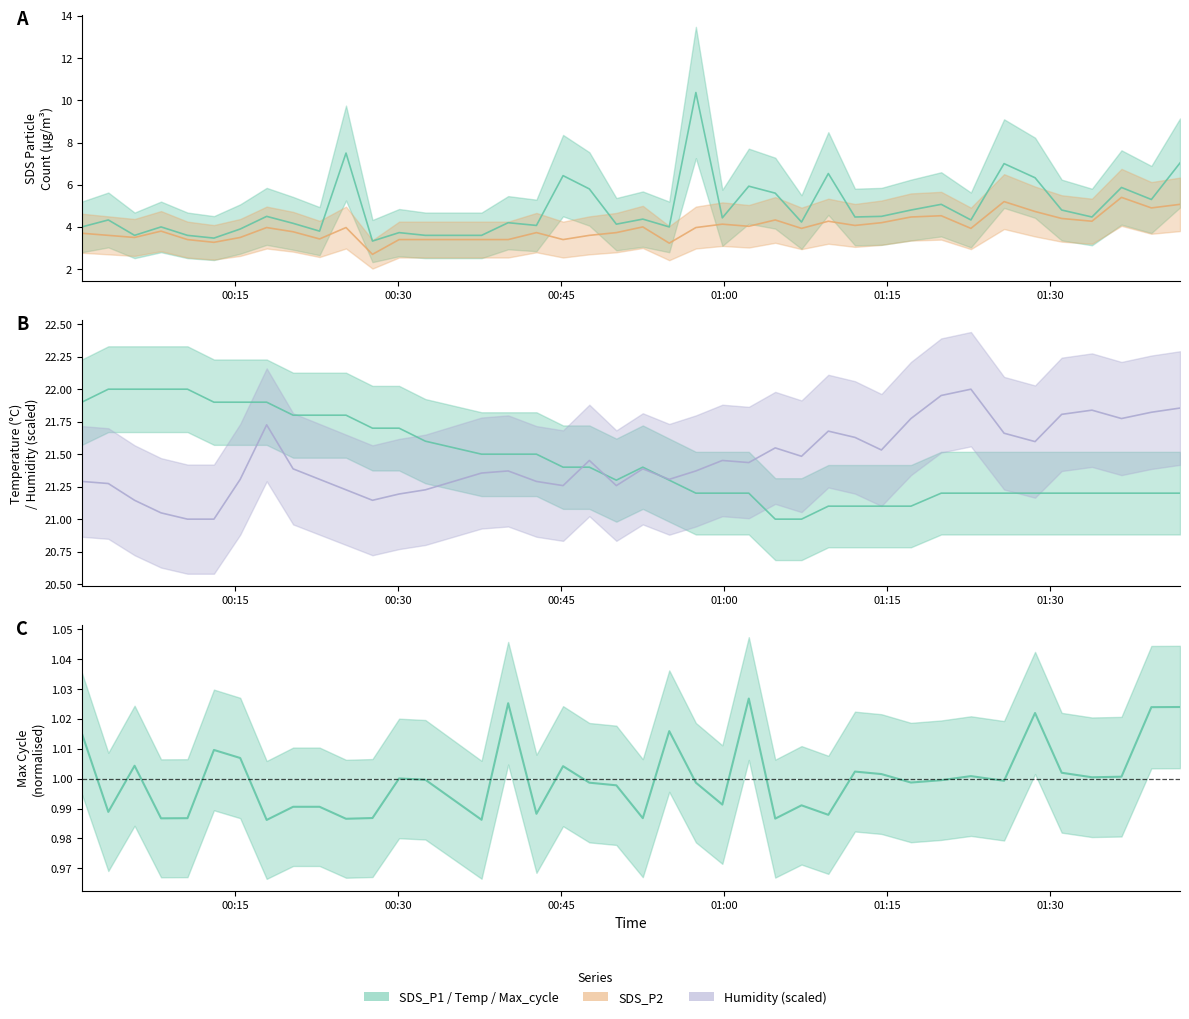

How many lines are shown in the chart?

5